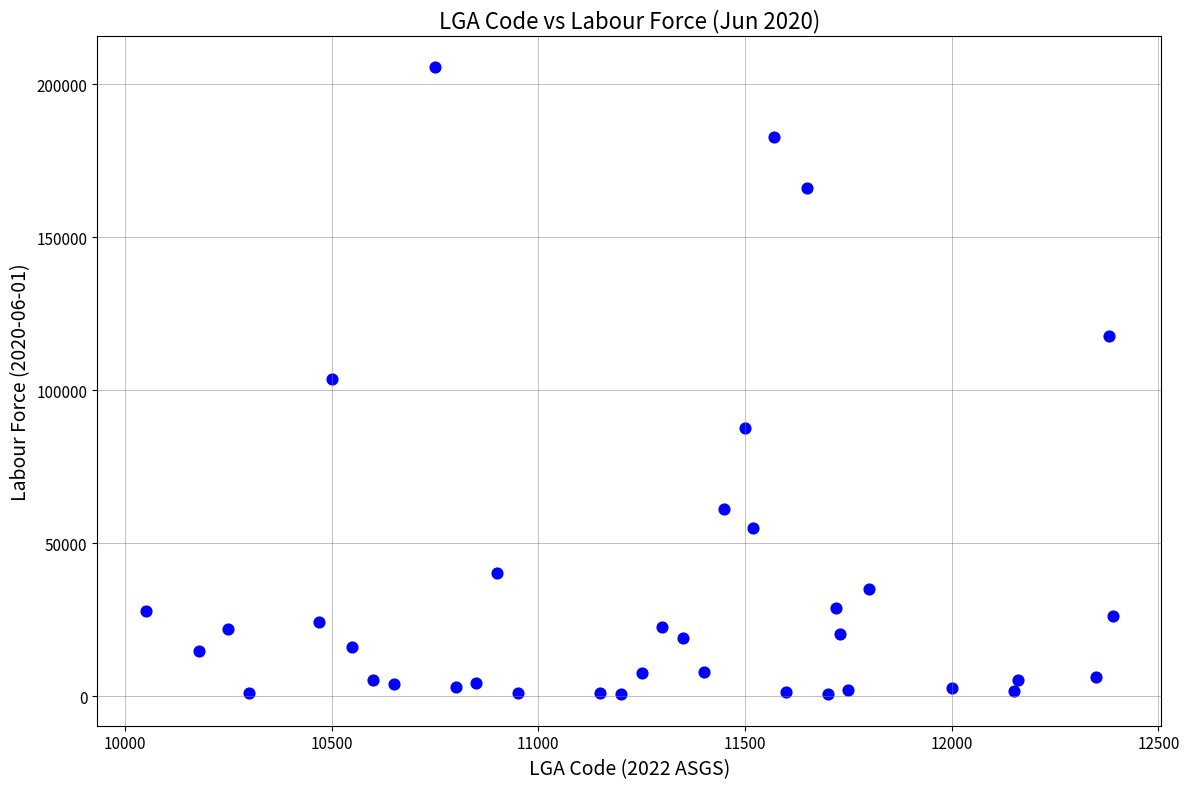

What is the range of X values (max minus min)?

2340